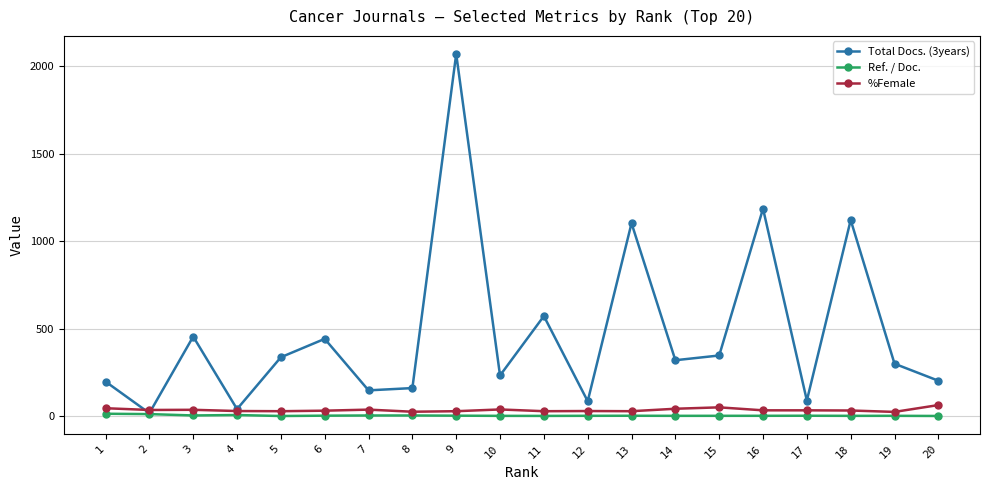

At which category is the sum across all series the highest?

9